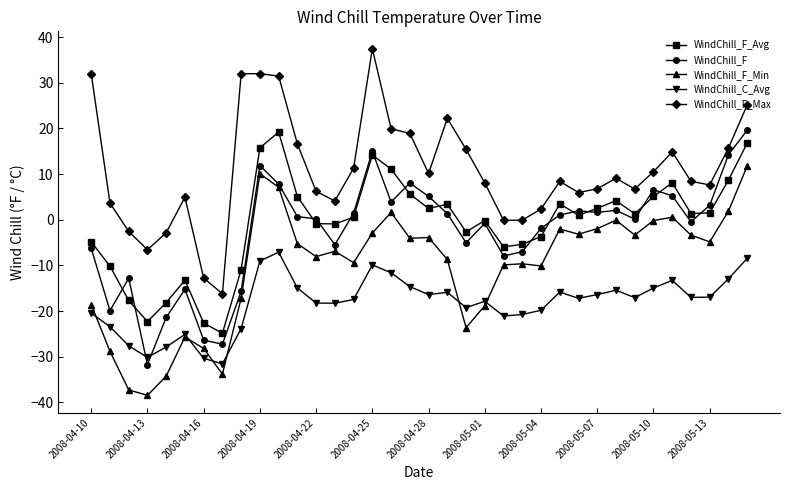

What is the value of the WindChill_F_Min point at the 28th from the left?

-2.0